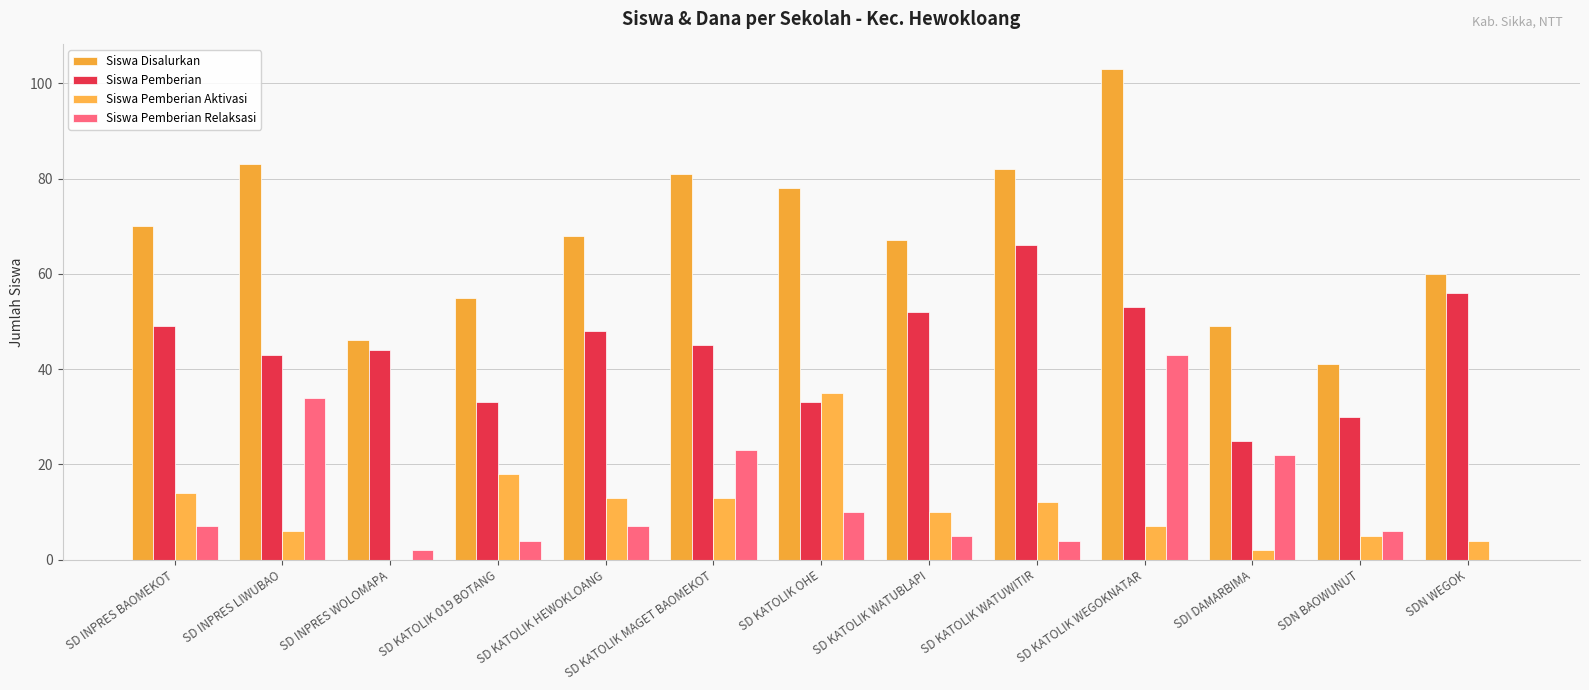

True or false: Siswa Pemberian Aktivasi has a value of 1 at SDN BAOWUNUT.

False